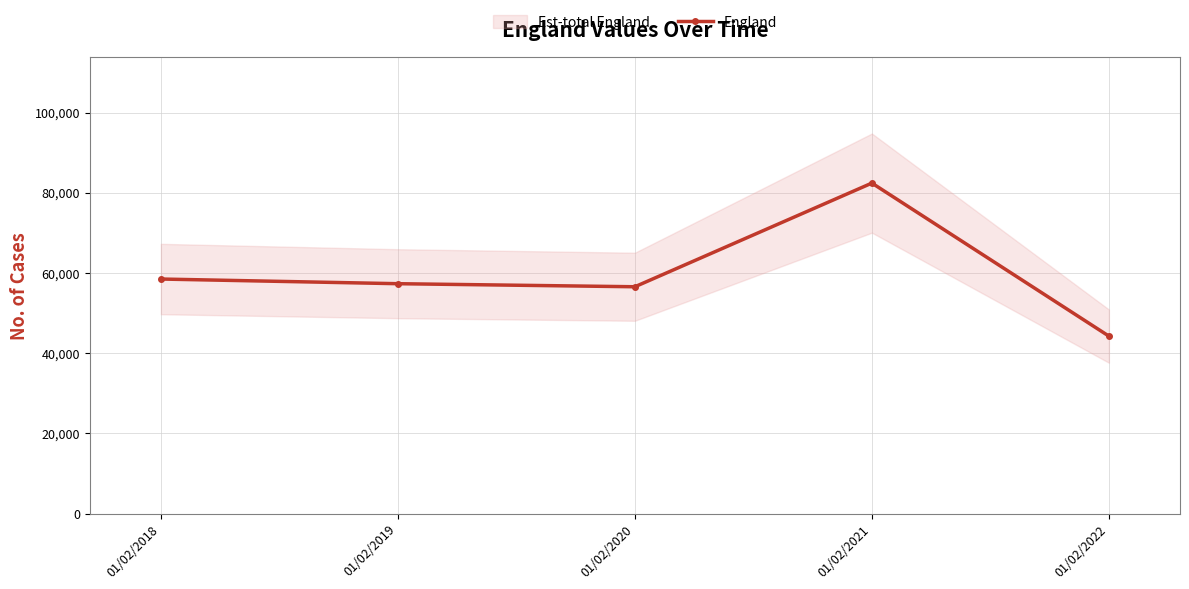

How many values are below 57330?

2